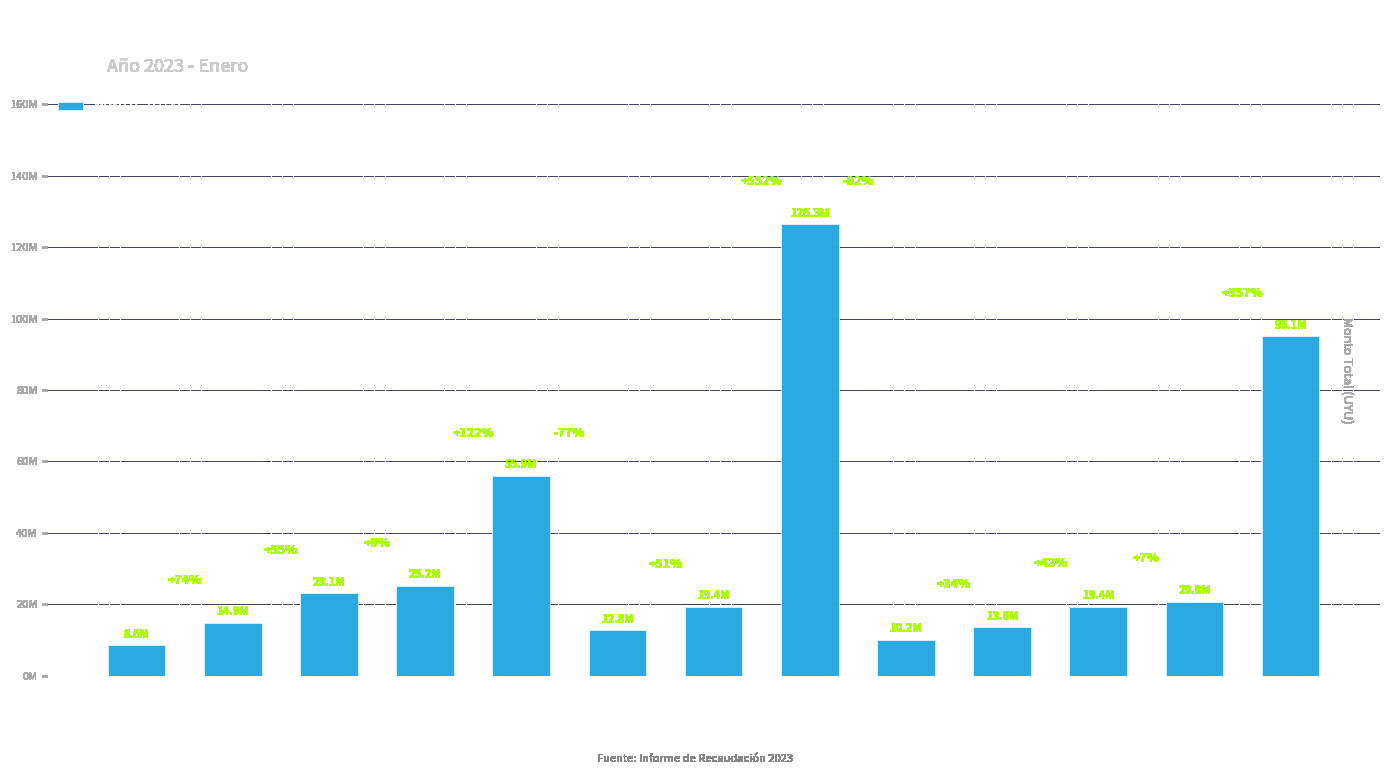

Reading right to left, list all the values displayed in this chart.

95111500.2	20808816.1	19412924.1	13617863.4	10181513.6	126336924.8	19376822.3	12793557.4	55937547.9	25185841.2	23101708.3	14897851.9	8555259.6